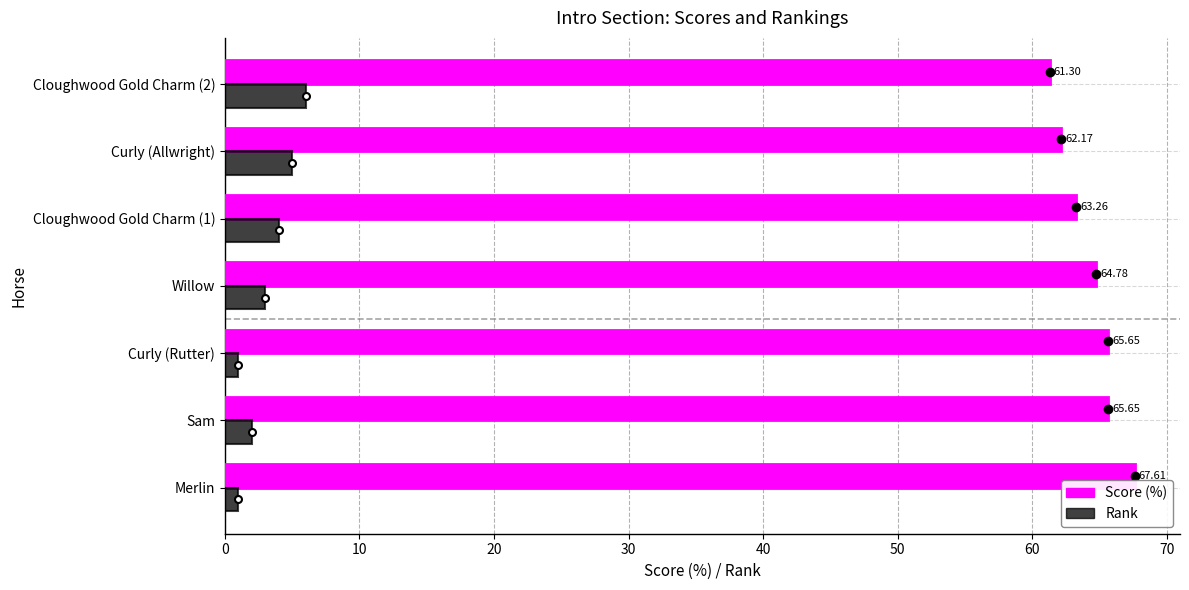

At how many categories does at least one series exceed 9?

7